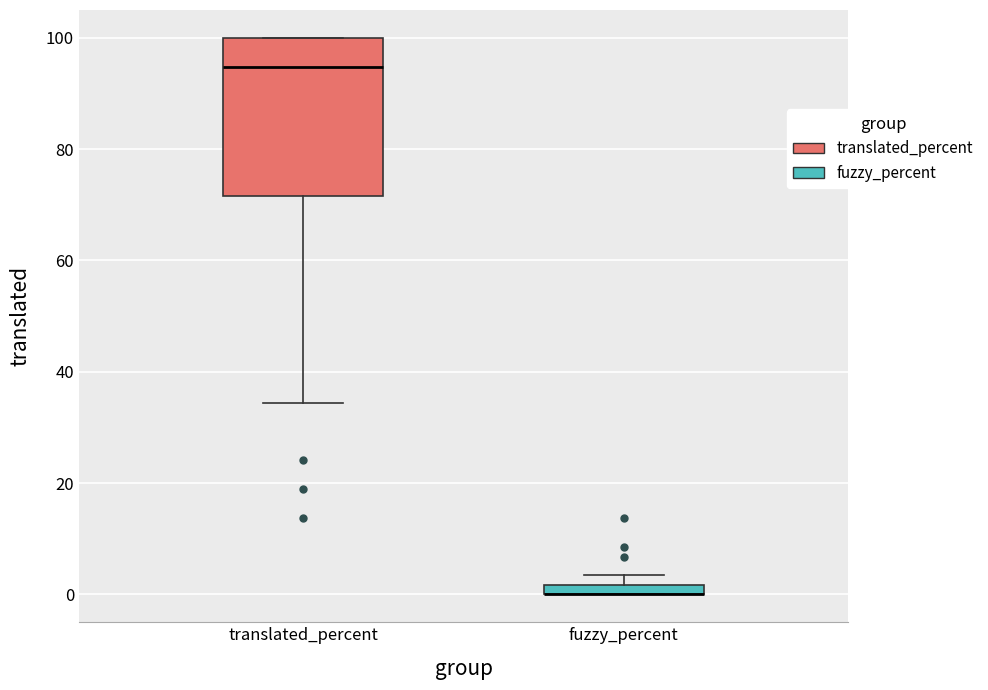

Where is the upper edge of the box for fuzzy_percent on the y-axis? The values are not printed on the chart, so give them approximately, as read against the axis.

2